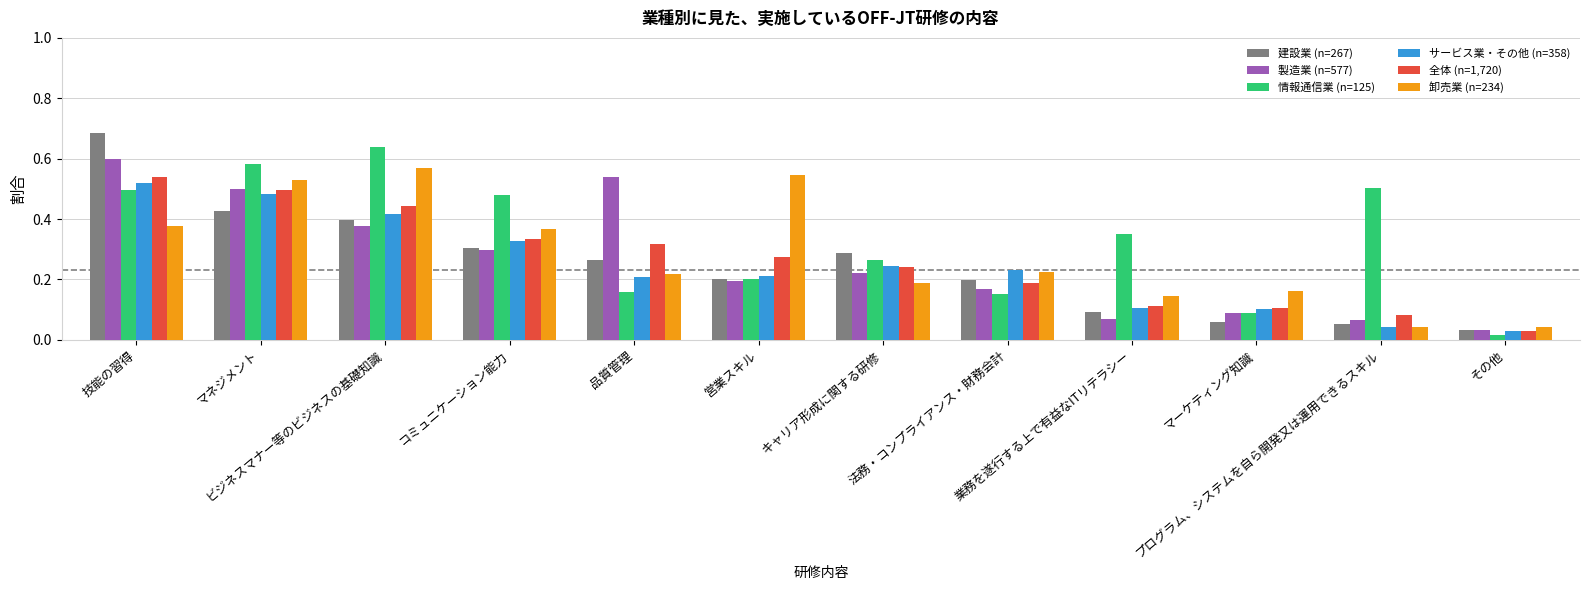

How many bars are there in total?

72